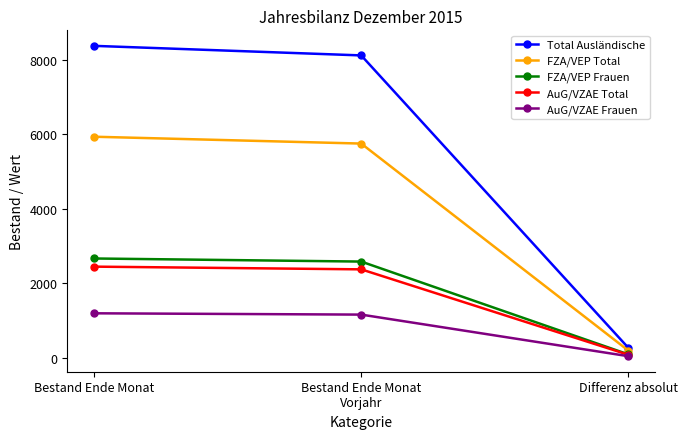

What is the label of the 3rd point from the right?

Bestand Ende Monat